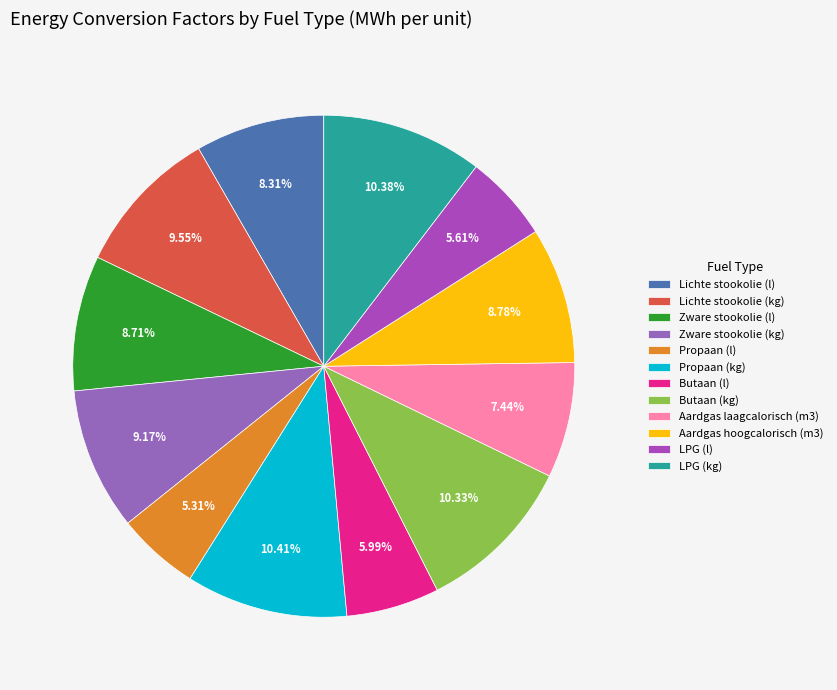

What is the total percentage of Propaan (kg) and Butaan (l)?

16.4%